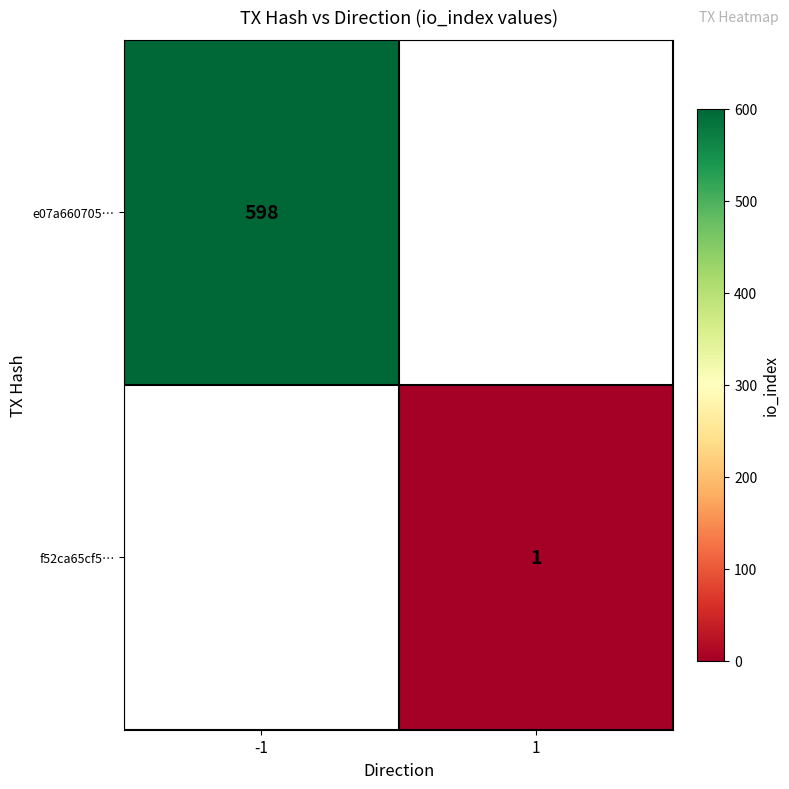

Is it true that e07a660705… equals 165 at -1?

False